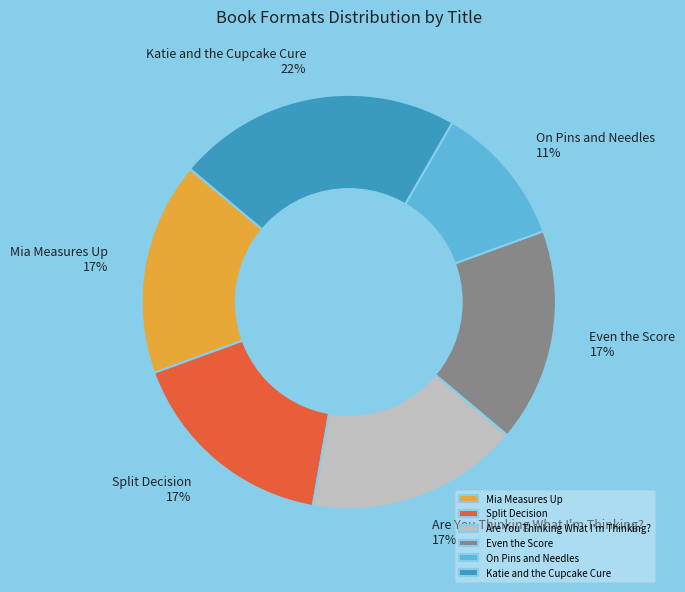

To the nearest percent, what is the average slice percentage?

17%